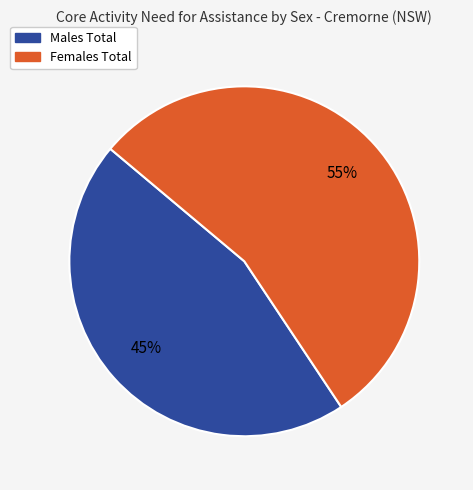

Combined, do Males Total and Females Total account for over 50%?

Yes